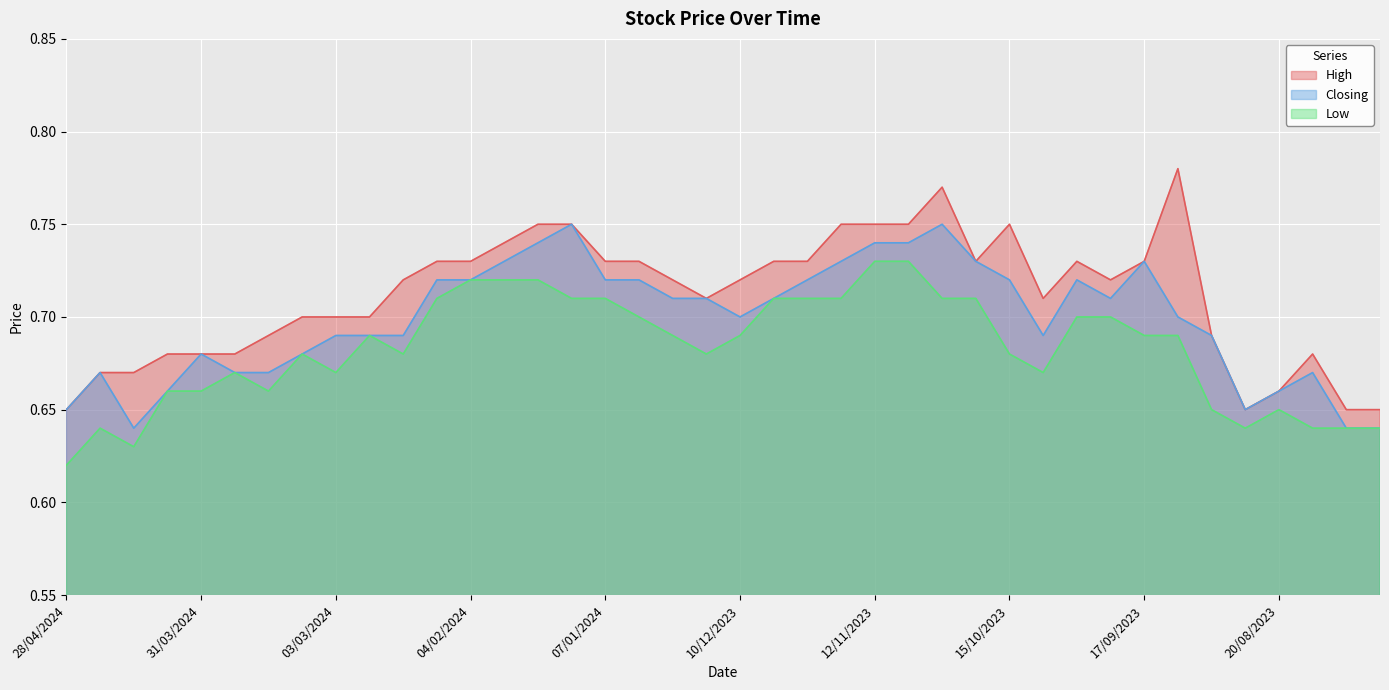

True or false: Low has a value of 0.7 at 20/08/2023.

True